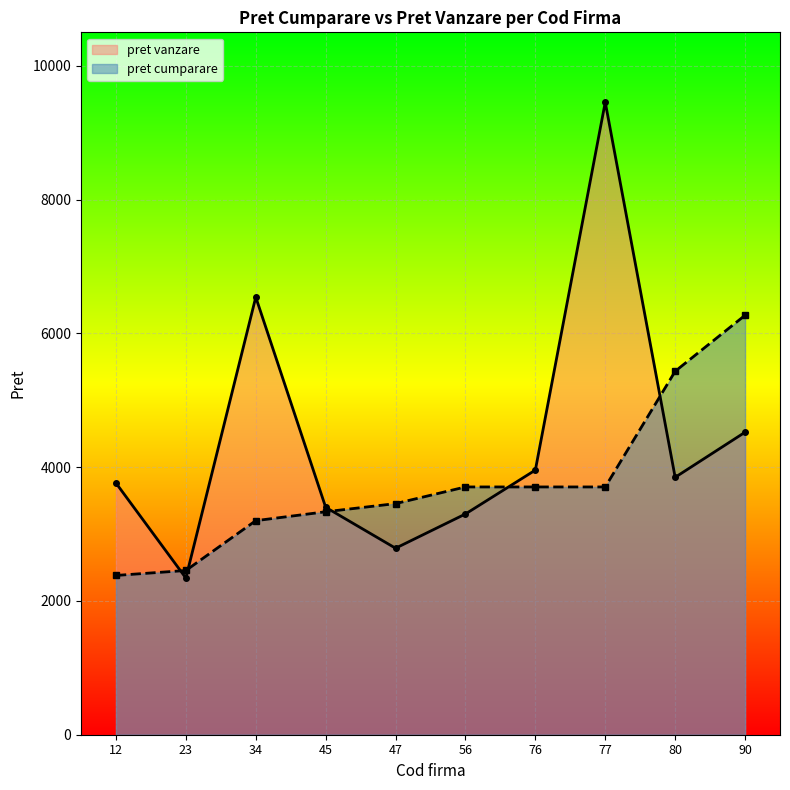

Where is pret vanzare nearest to the value 5899?

34